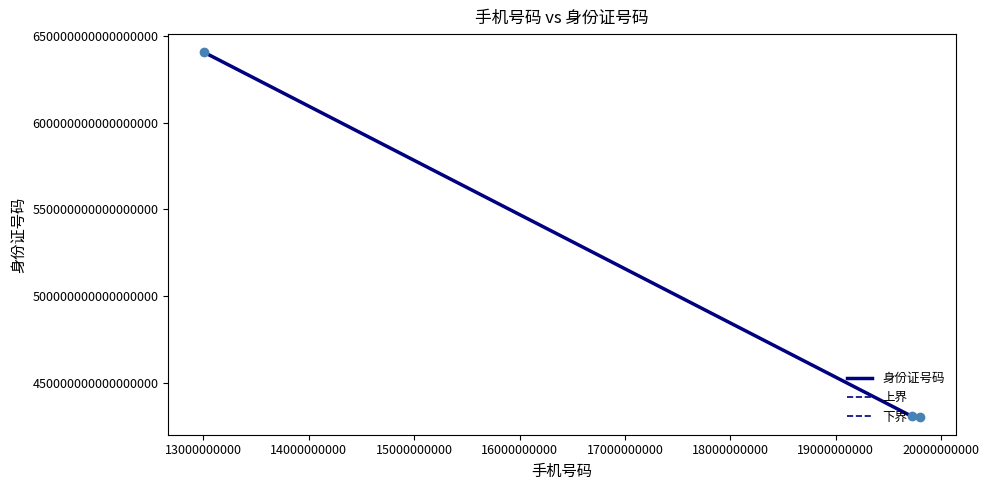

Does the chart display data point markers on the line(s)?

No